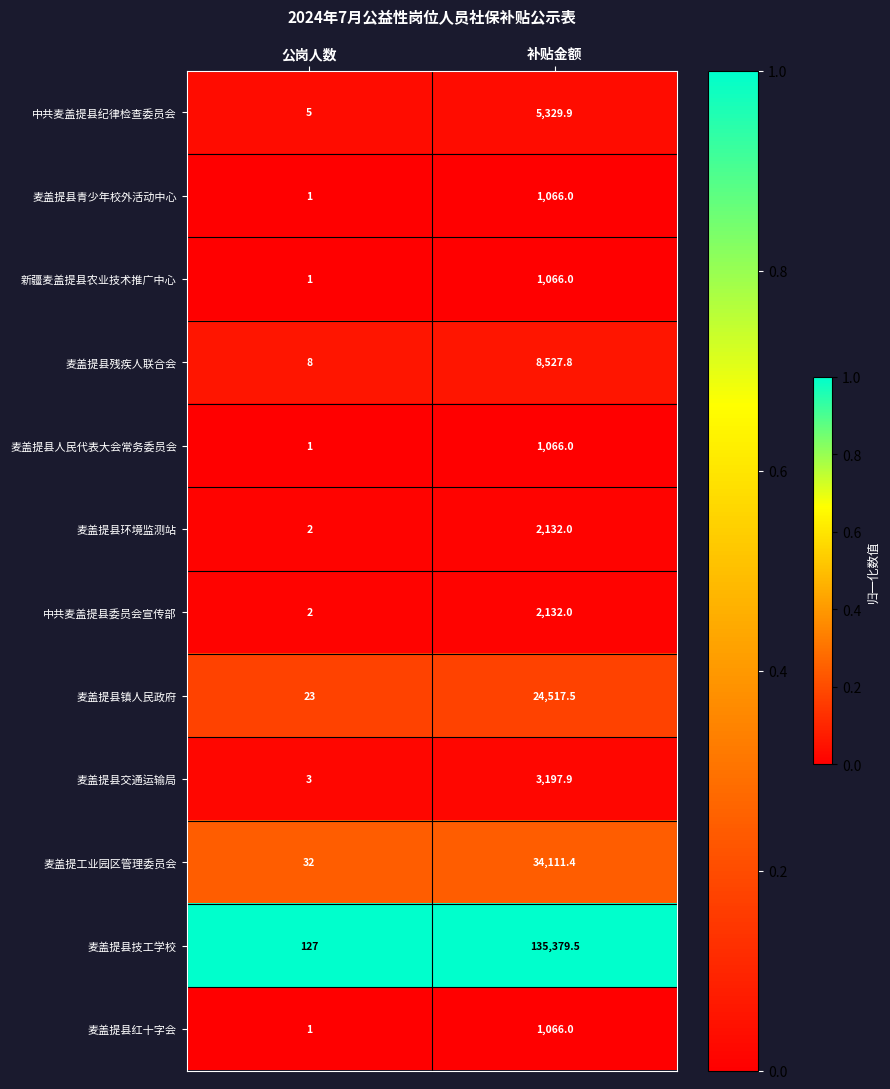

What is the total value across all series at 补贴金额?

219592.0